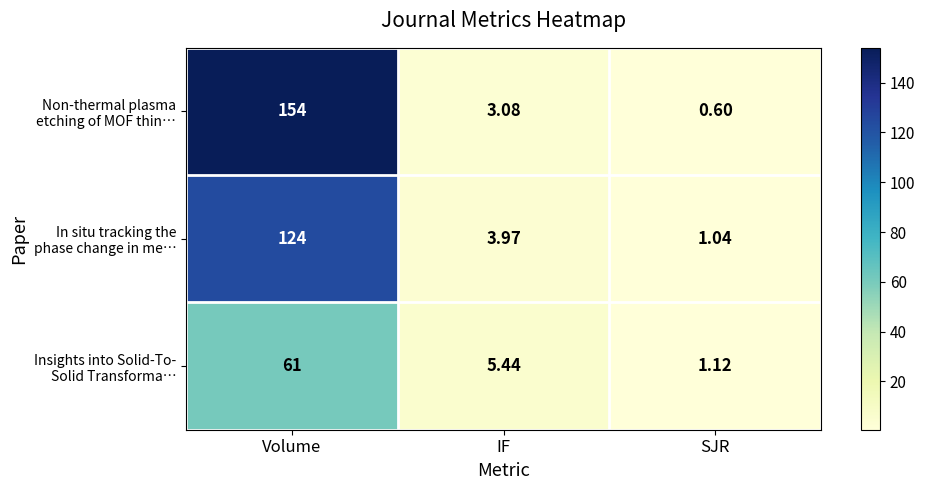

At which category is the sum across all series the highest?

Volume